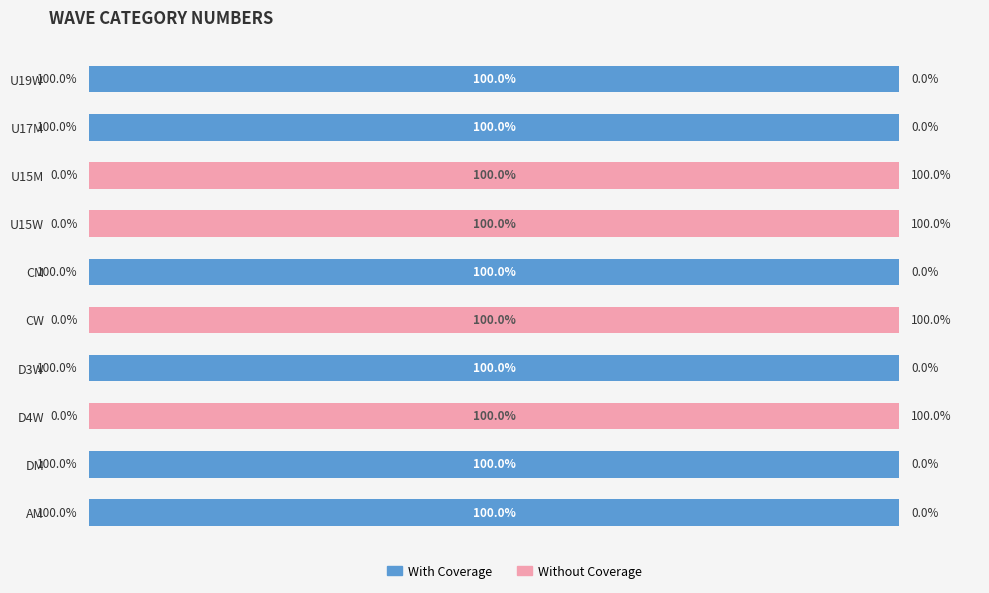

What are all the series names shown in the legend?

With Coverage, Without Coverage